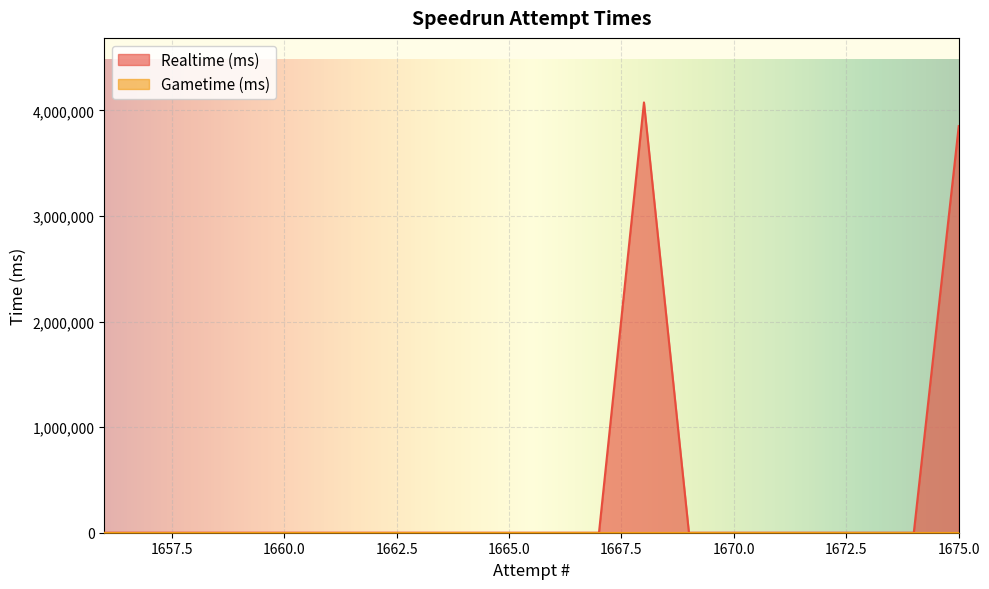

True or false: Gametime (ms) and Realtime (ms) cross at least once.

False